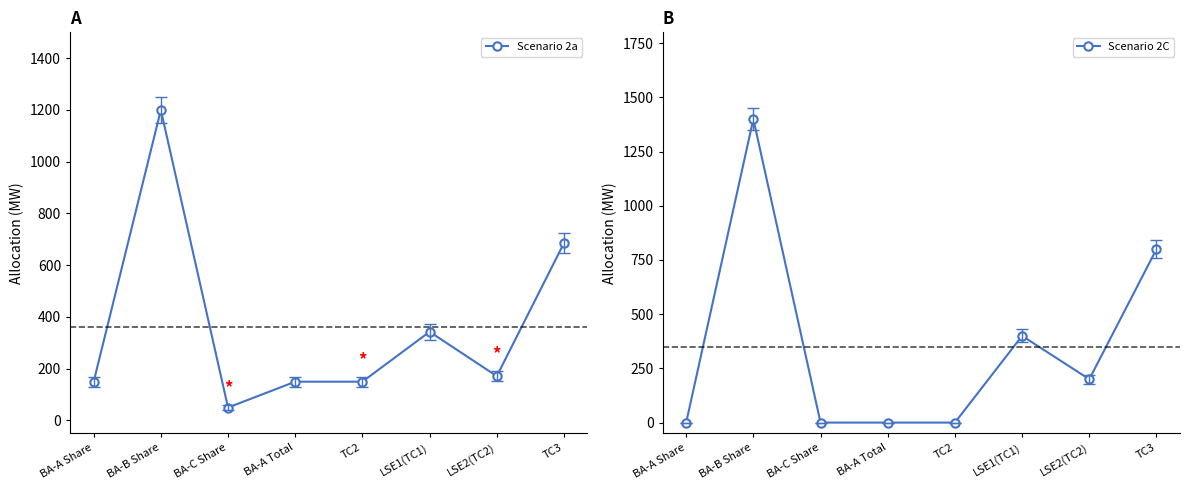

Reading left to right, transcribe all the data shown in this chart.

Scenario 2a: 150.0	1200.0	50.0	150.0	150.0	342.9	171.4	685.7
Scenario 2C: 0.0	1400.0	0.0	0.0	0.0	400.0	200.0	800.0